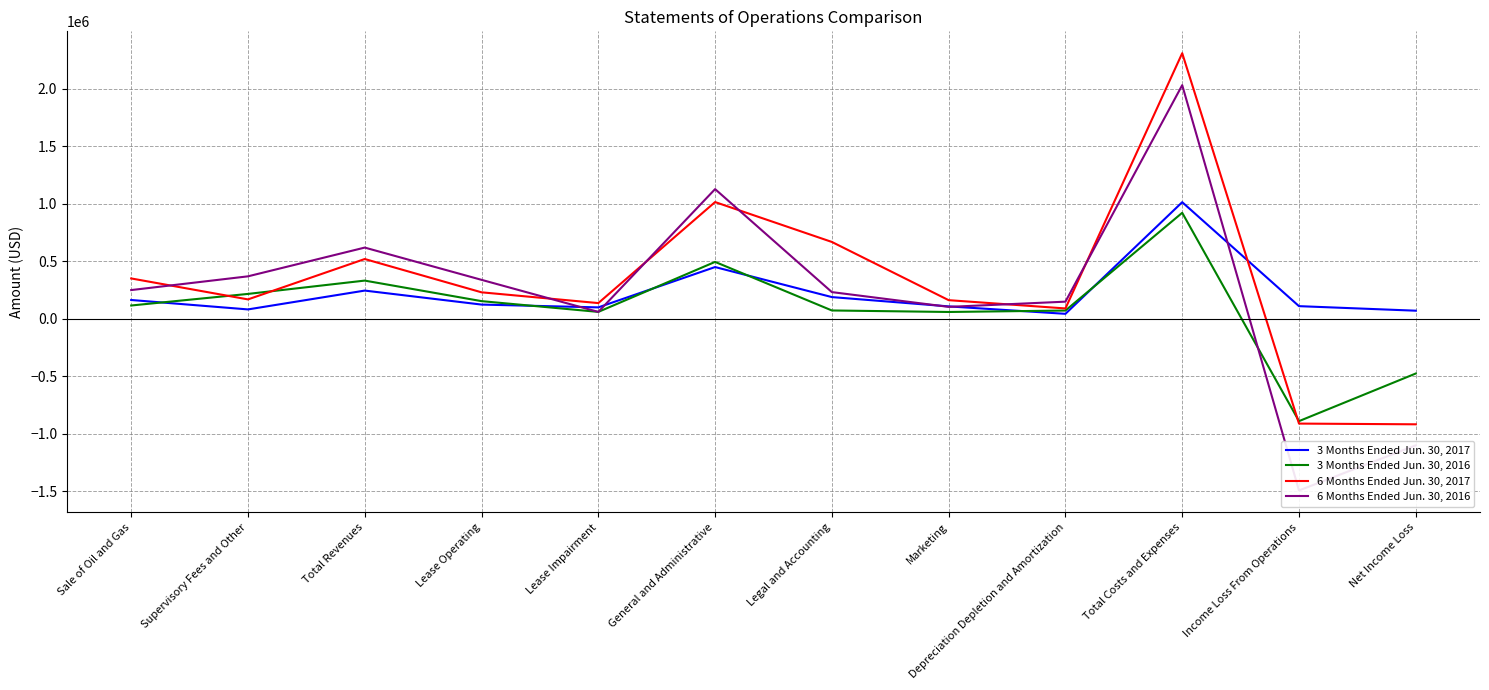

Reading left to right, list all the values displayed in this chart.

3 Months Ended Jun. 30, 2017: 163706	81802	245508	123832	99468	450042	188989	108084	43464	1013879	110162	70662
3 Months Ended Jun. 30, 2016: 115823	216519	332342	153808	60237	494893	72642	59530	71989	921661	-889405	-475397
6 Months Ended Jun. 30, 2017: 351049	168857	519906	230453	136837	1015028	668283	162232	90304	2309137	-910698	-916982
6 Months Ended Jun. 30, 2016: 249940	369360	619300	338943	60237	1127670	232279	103911	149172	2031363	-1492075	-1099717